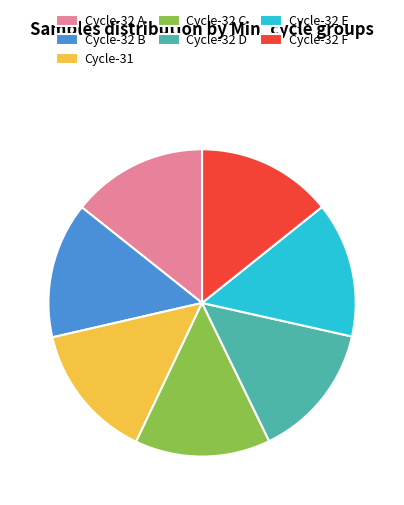

Do Cycle-32 B and Cycle-31 together represent more than half of the pie?

No